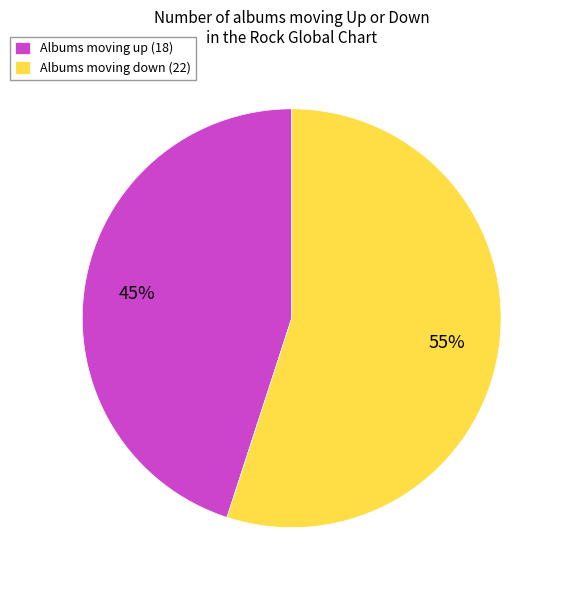

What is the largest slice in the pie chart?

Albums moving down (22)